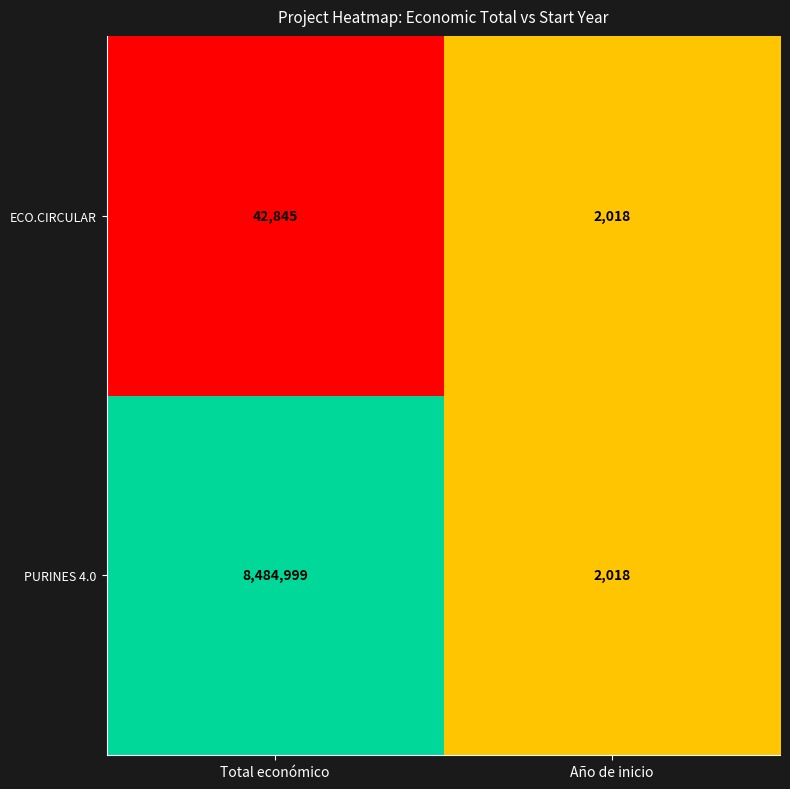

What is the average value of the ECO.CIRCULAR series?

22432